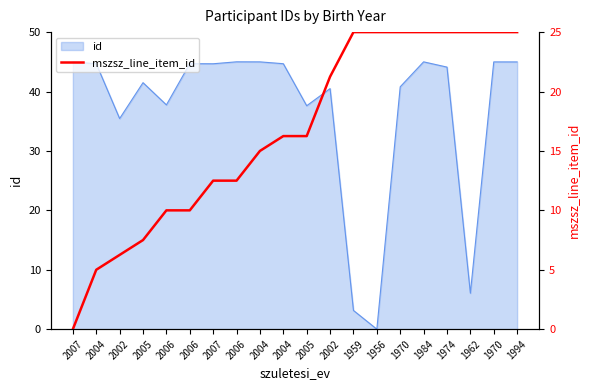

Reading right to left, what are all the values shown in this chart?

1994=25.0	1970=25.0	1962=25.0	1974=25.0	1984=25.0	1970=25.0	1956=25.0	1959=25.0	2002=21.2	2005=16.2	2004=16.2	2004=15.0	2006=12.5	2007=12.5	2006=10.0	2006=10.0	2005=7.5	2002=6.2	2004=5.0	2007=0.0